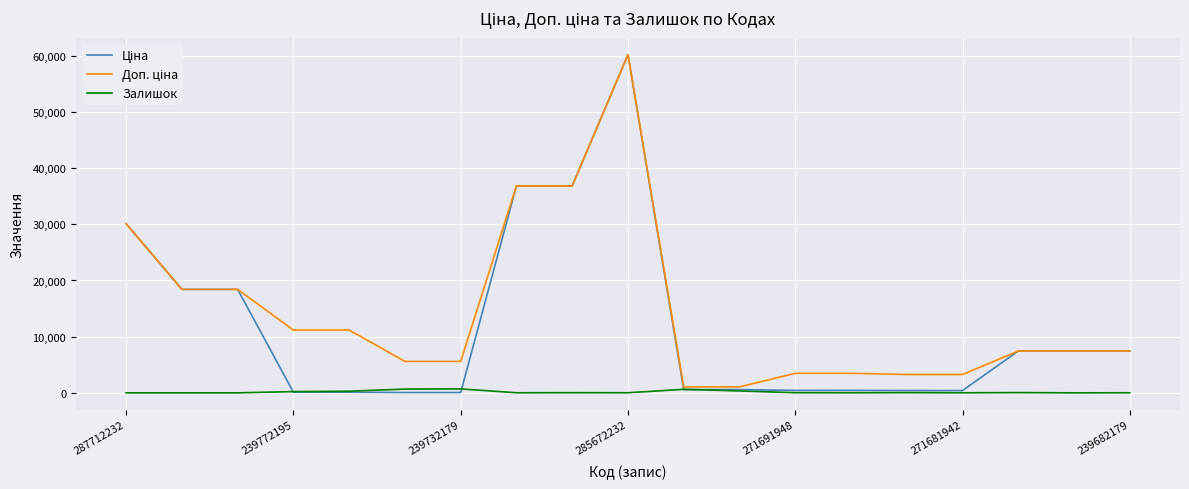

What is the greatest value displayed?

60205.6